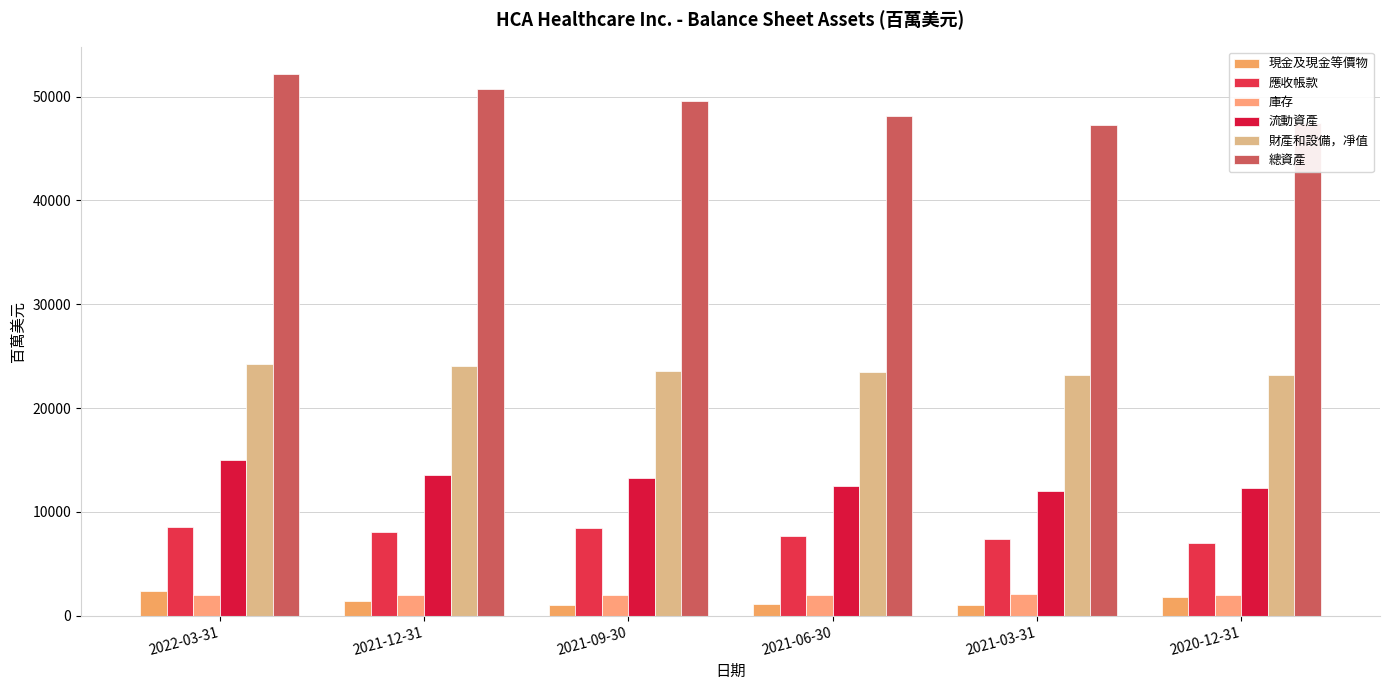

What is the smallest value displayed?

1027